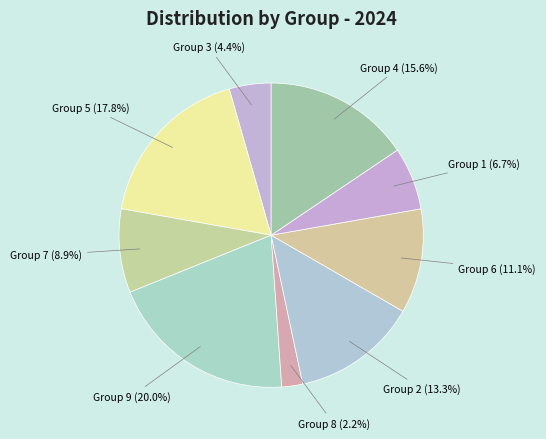

Between Group 6 and Group 8, which is larger?

Group 6